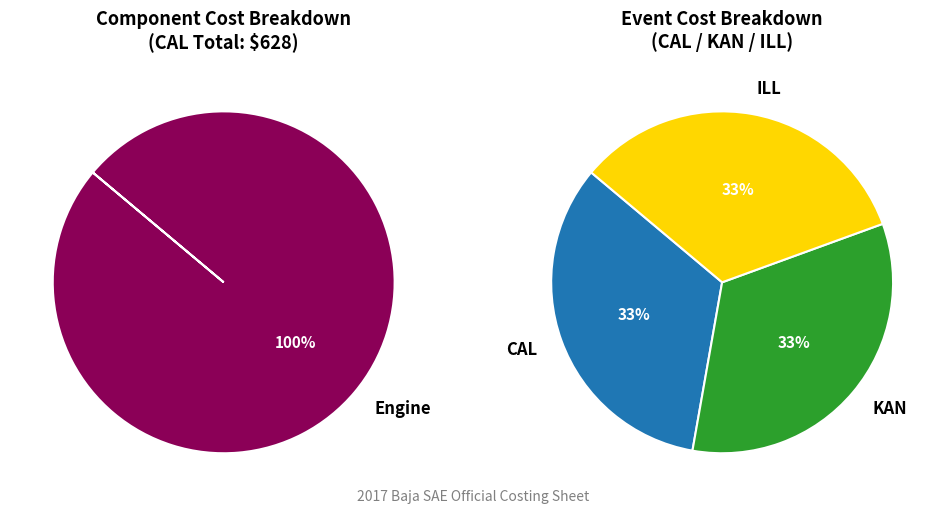

Which slice is the largest?

Engine